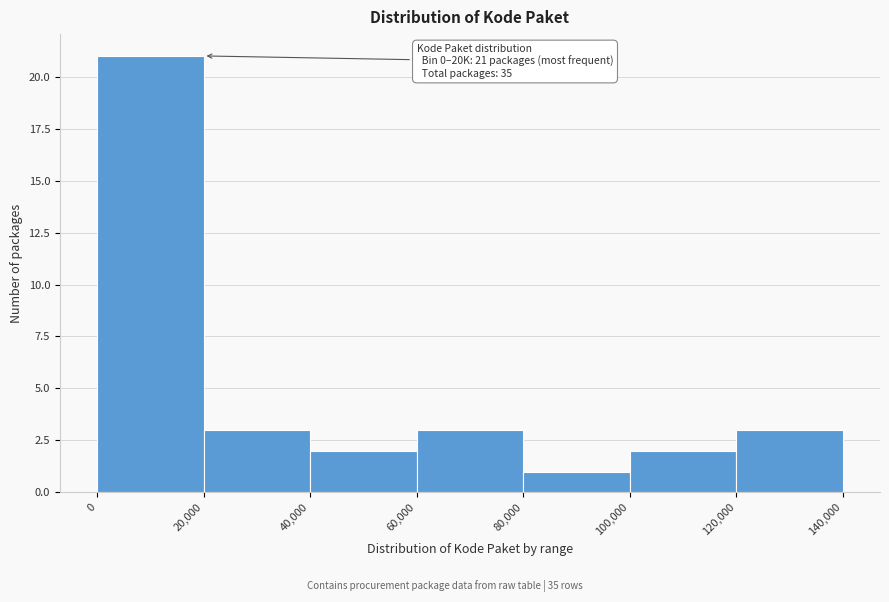

Over which range of the x-axis is the bar tallest?

0 to 20,000